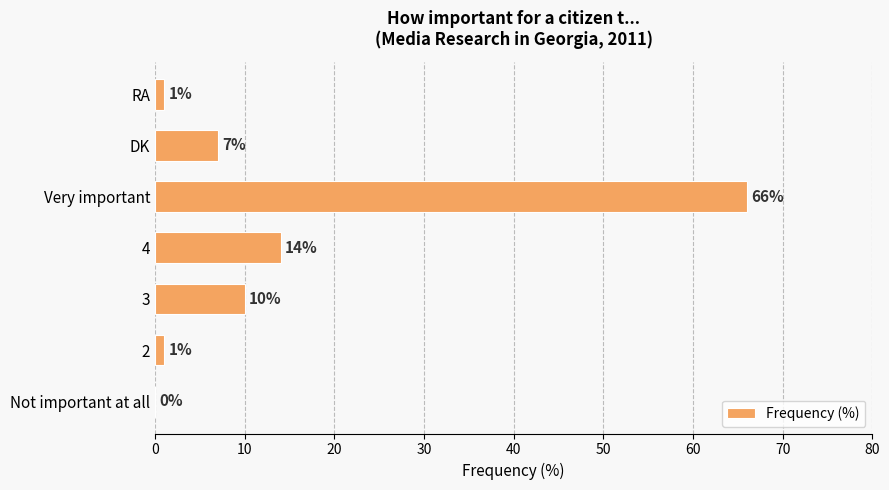

How many categories are shown in the chart?

7